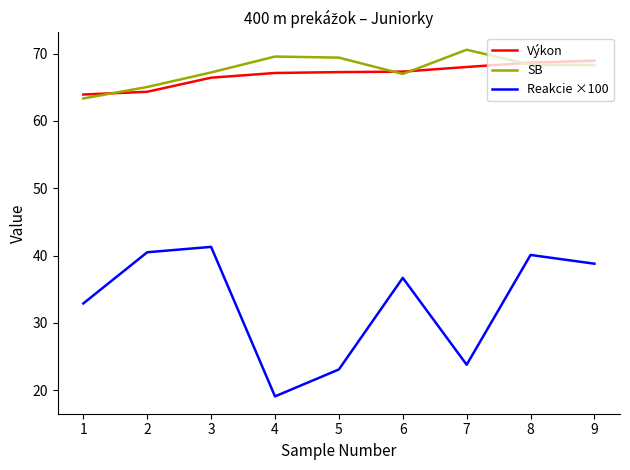

What is the difference between the Reakcie ×100 values at 4 and 9?

19.7